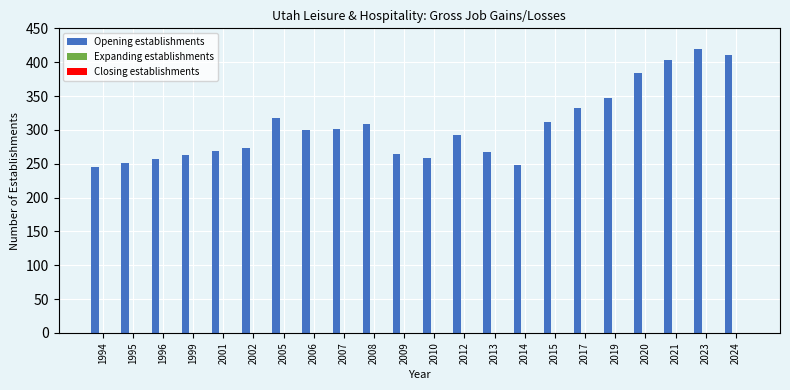

What is the approximate value at 2014?

248